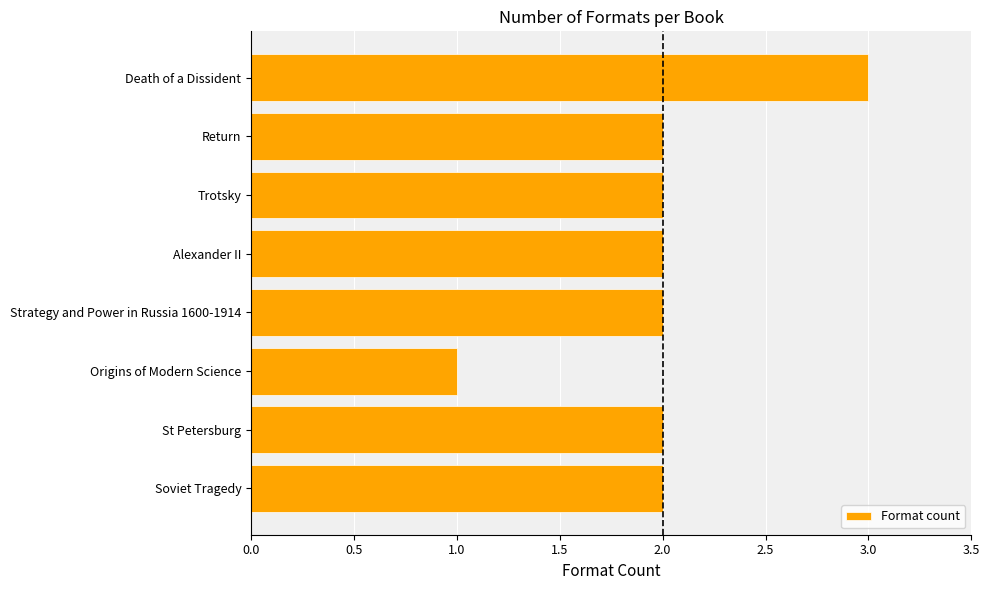

What is the value of the 8th bar from the top?

2